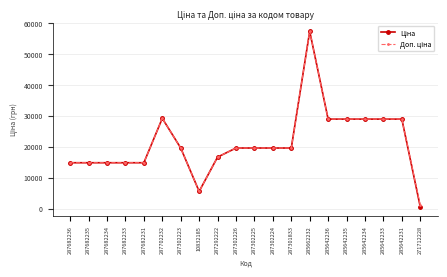

At which category is the sum across all series the highest?

285662232